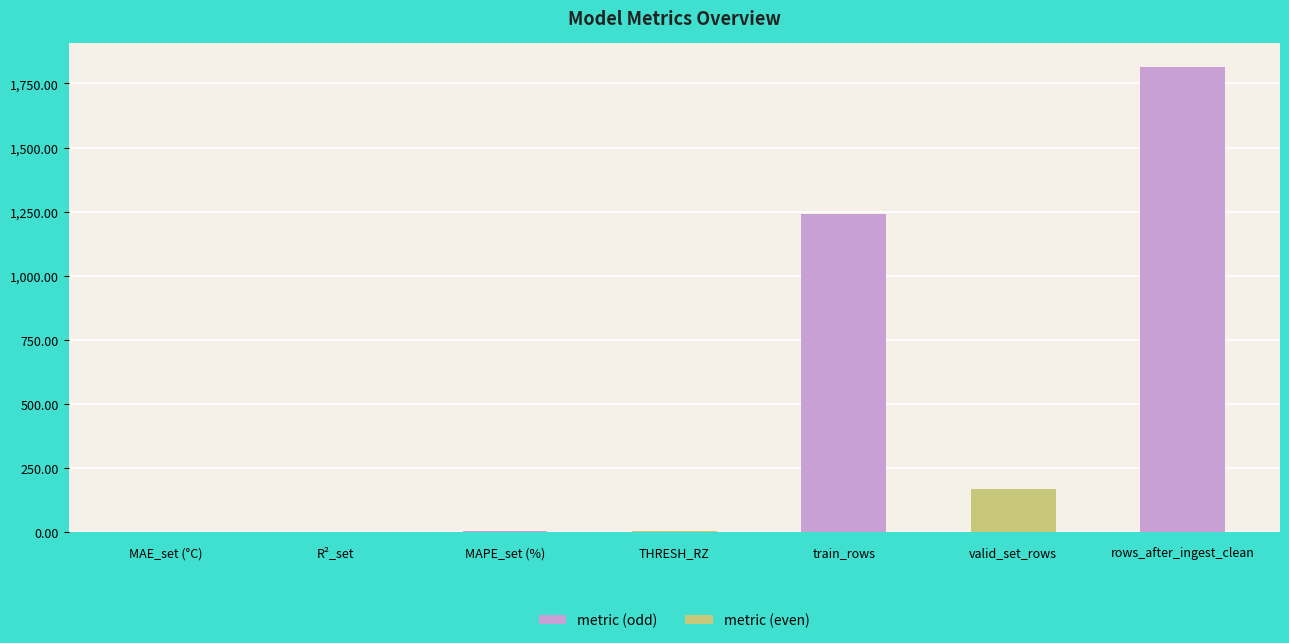

What is the greatest value displayed?

1815.0